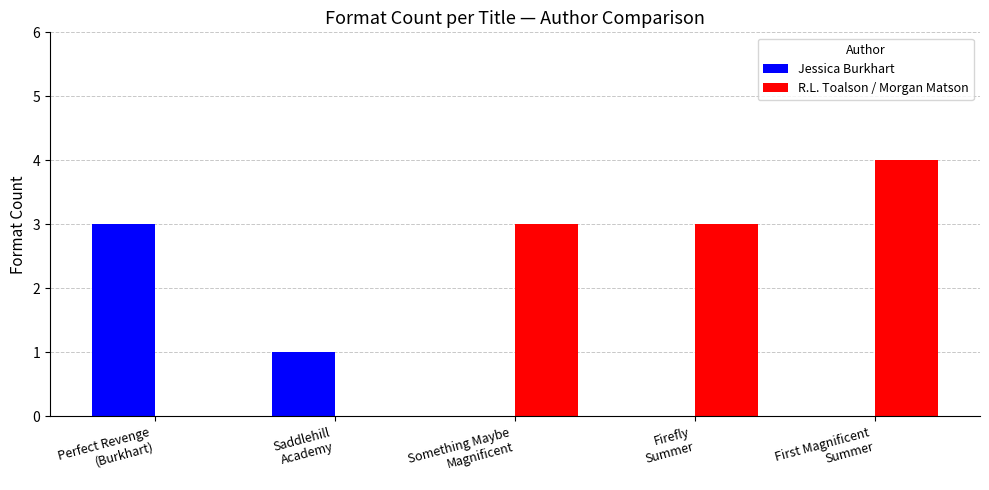

Are the bars grouped side by side (vs. stacked)?

Yes